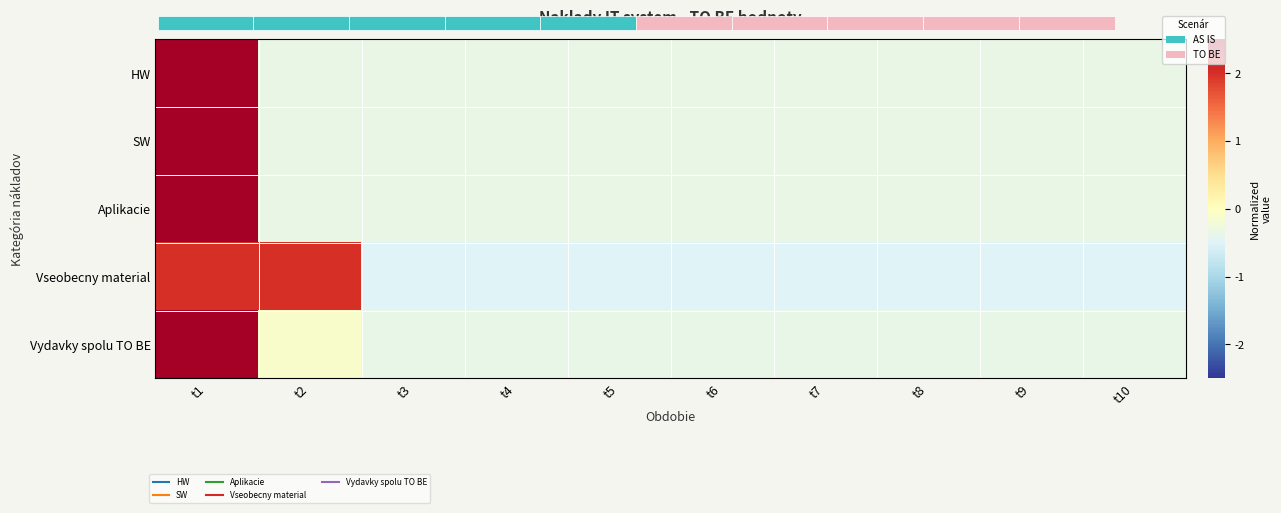

Which has a higher value, t2 or t1?

t1